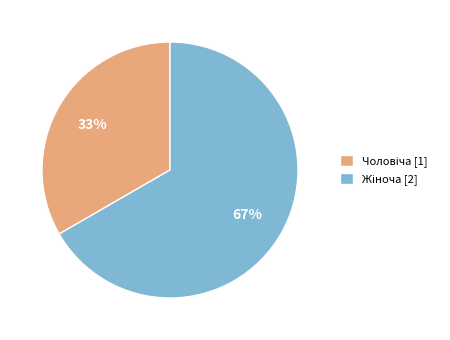

Does any single category account for the majority?

Yes